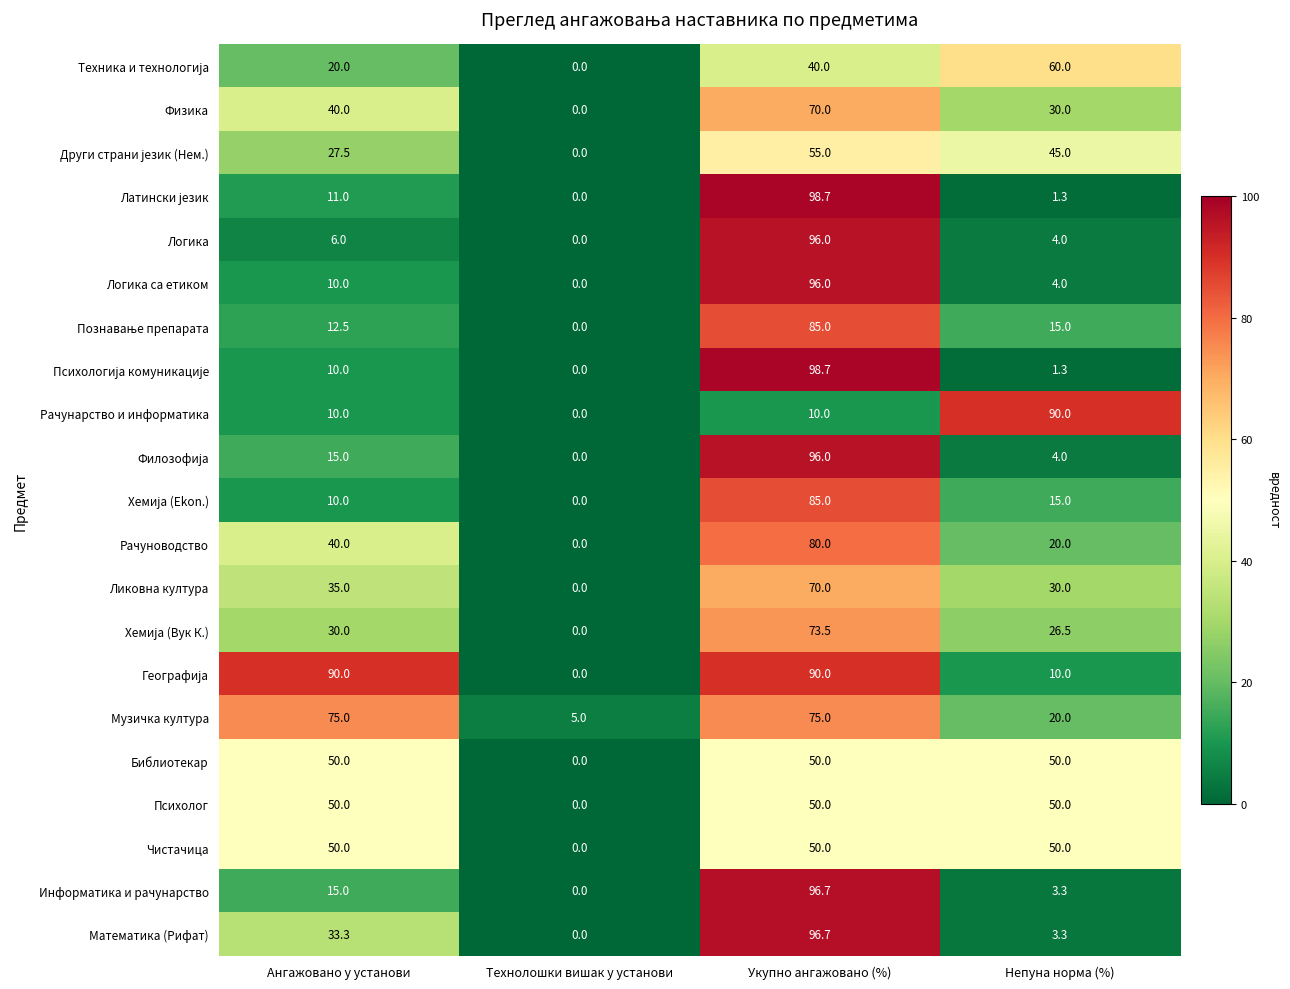

What is the total value across all series at Укупно ангажовано (%)?

1562.3